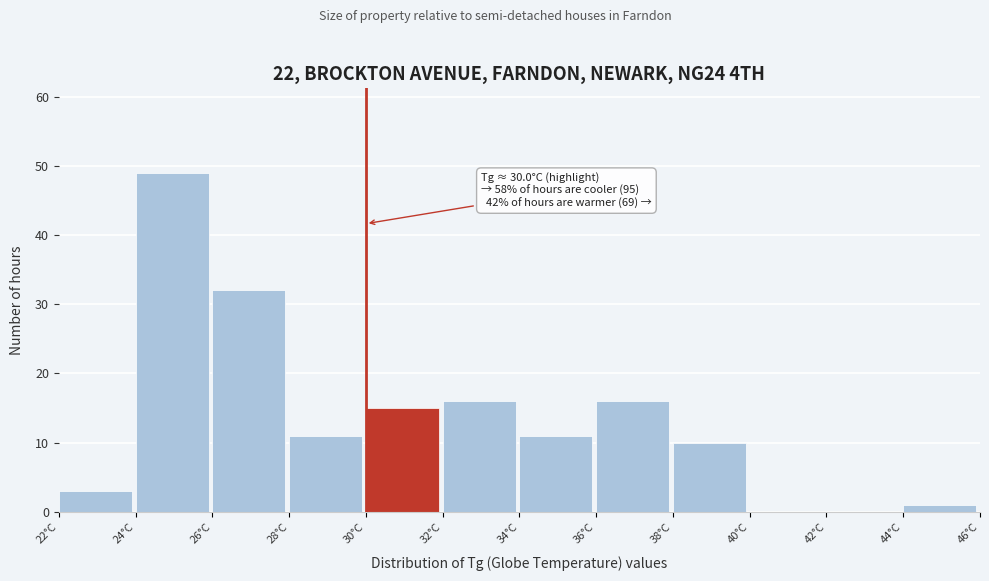

Which range on the x-axis has the tallest bar?

24 to 26